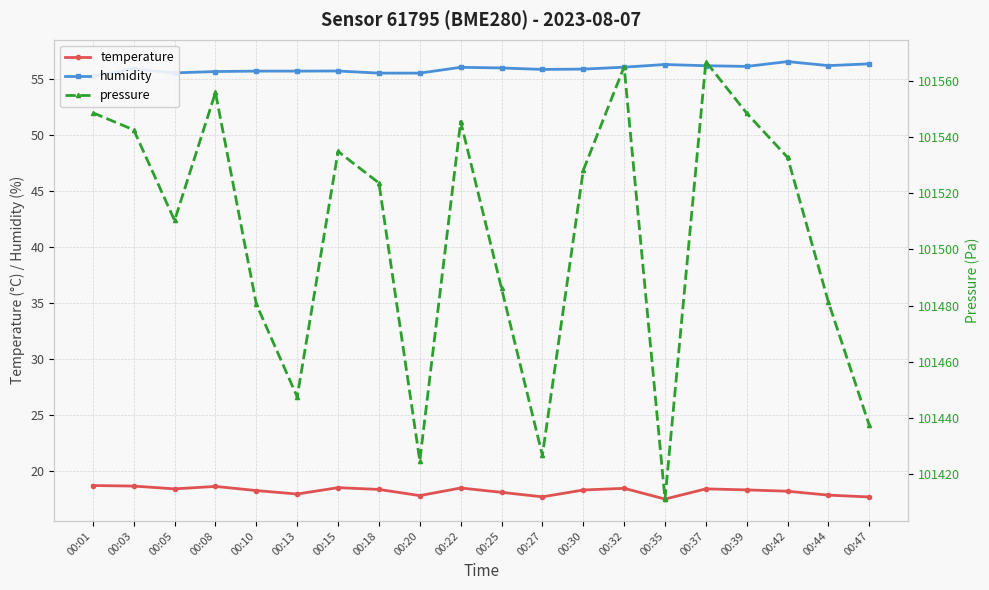

Does the chart have visible grid lines?

Yes